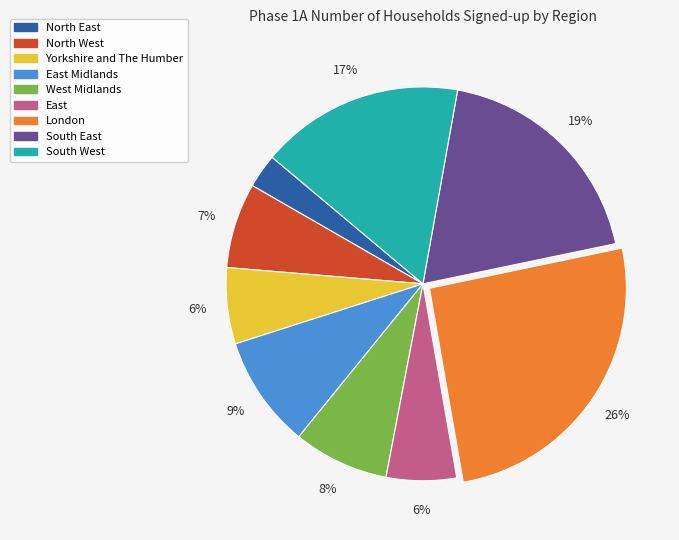

To the nearest percent, what is the difference between the largest and smallest slice percentages?

23%